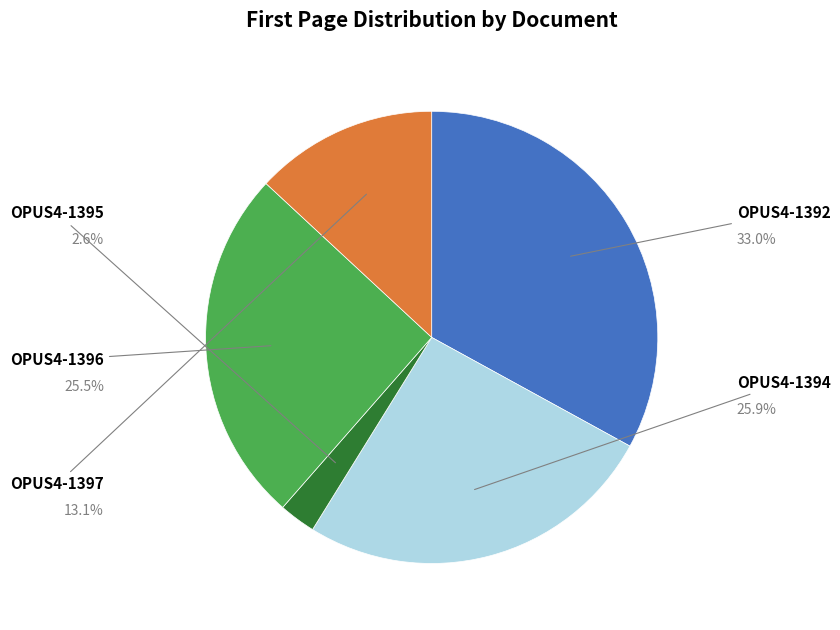

To the nearest percent, what is the difference between the largest and smallest slice percentages?

30%